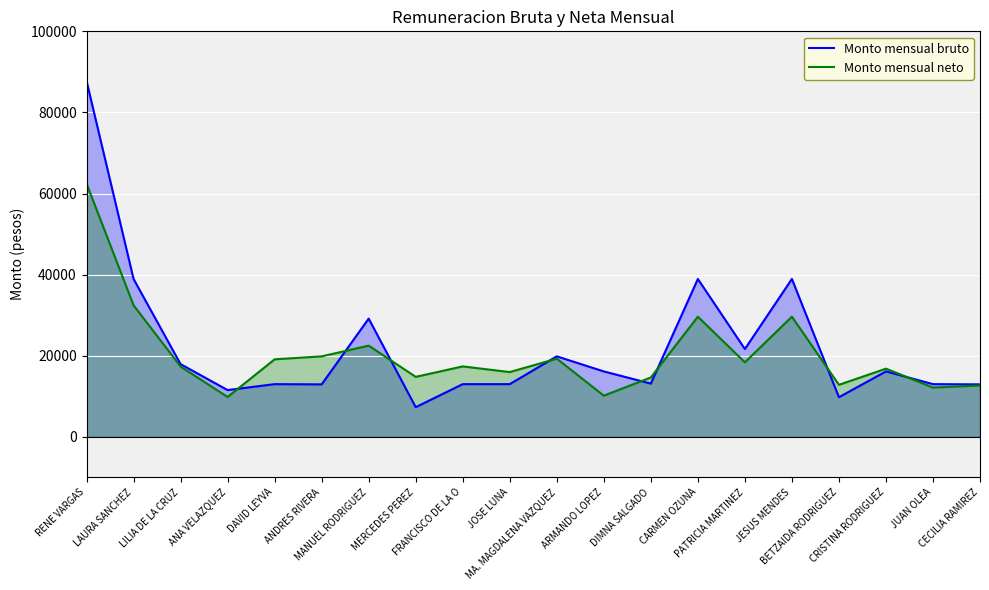

Which series has the largest total across all categories?

Monto mensual bruto